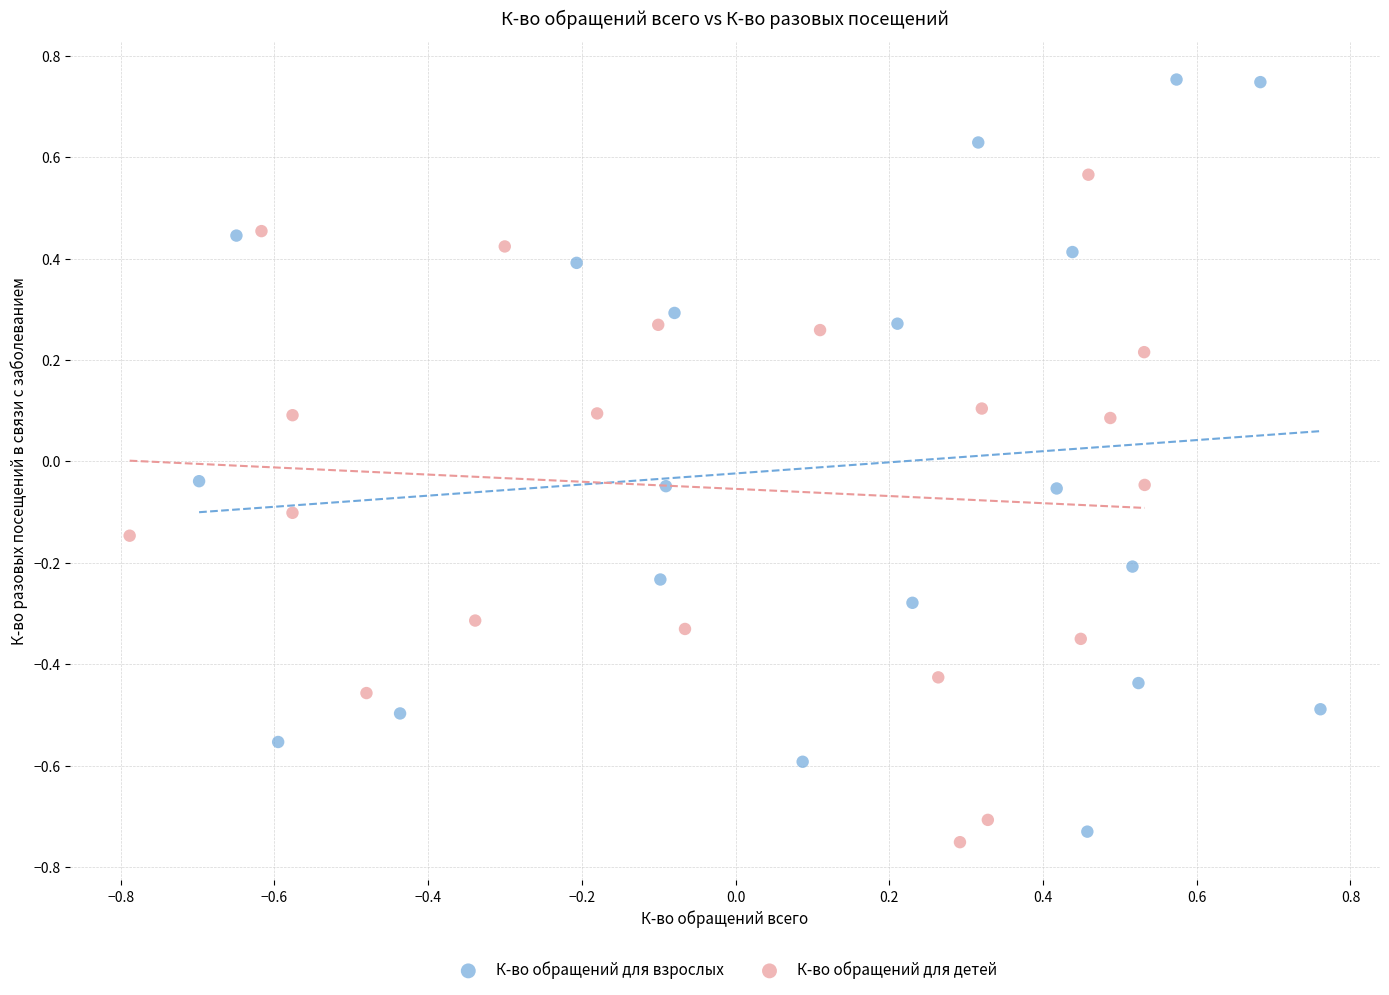

Which series contains the lowest Y value?

К-во обращений для детей